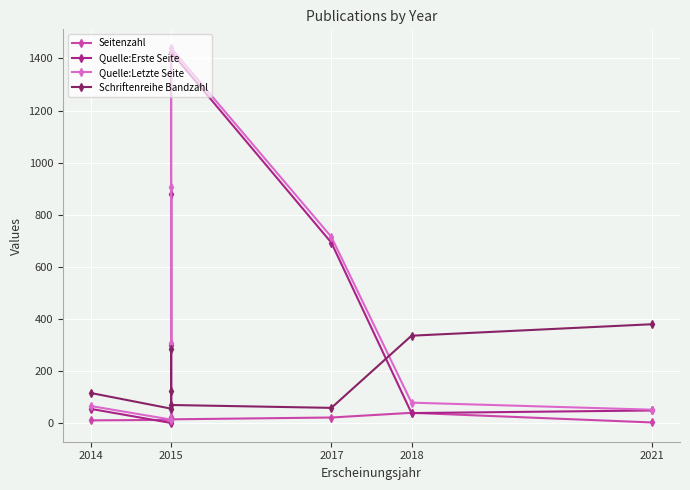

The value of Quelle:Erste Seite at 2018 is 61. True or false?

False